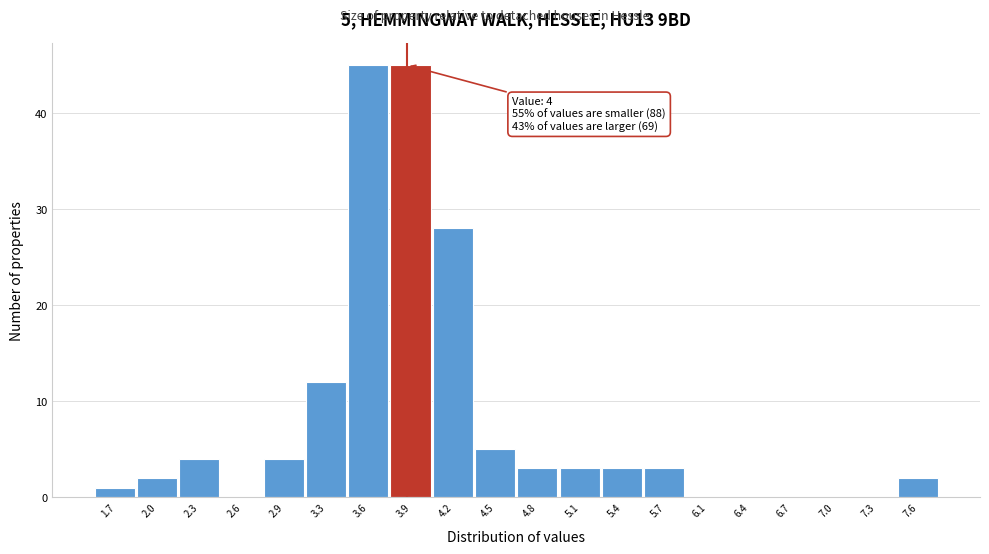

Reading right to left, transcribe all the data shown in this chart.

7.6=2	7.3=0	7.0=0	6.7=0	6.4=0	6.1=0	5.7=3	5.4=3	5.1=3	4.8=3	4.5=5	4.2=28	3.9=45	3.6=45	3.3=12	2.9=4	2.6=0	2.3=4	2.0=2	1.7=1